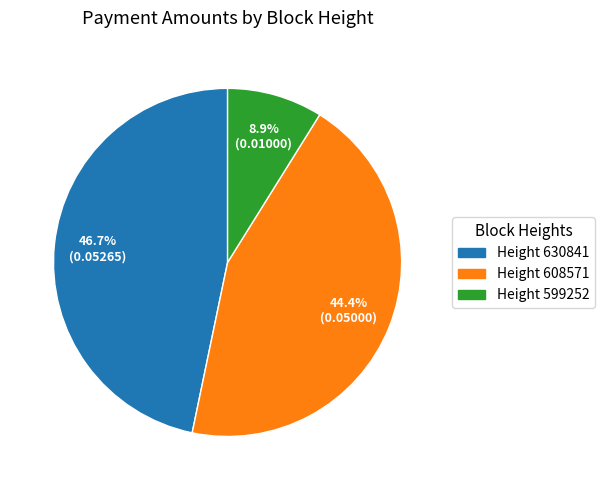

Is there a majority slice in this chart?

No